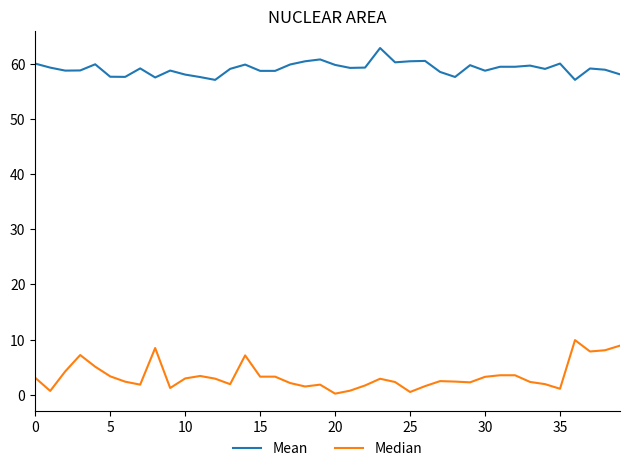

Does the chart display data point markers on the line(s)?

No